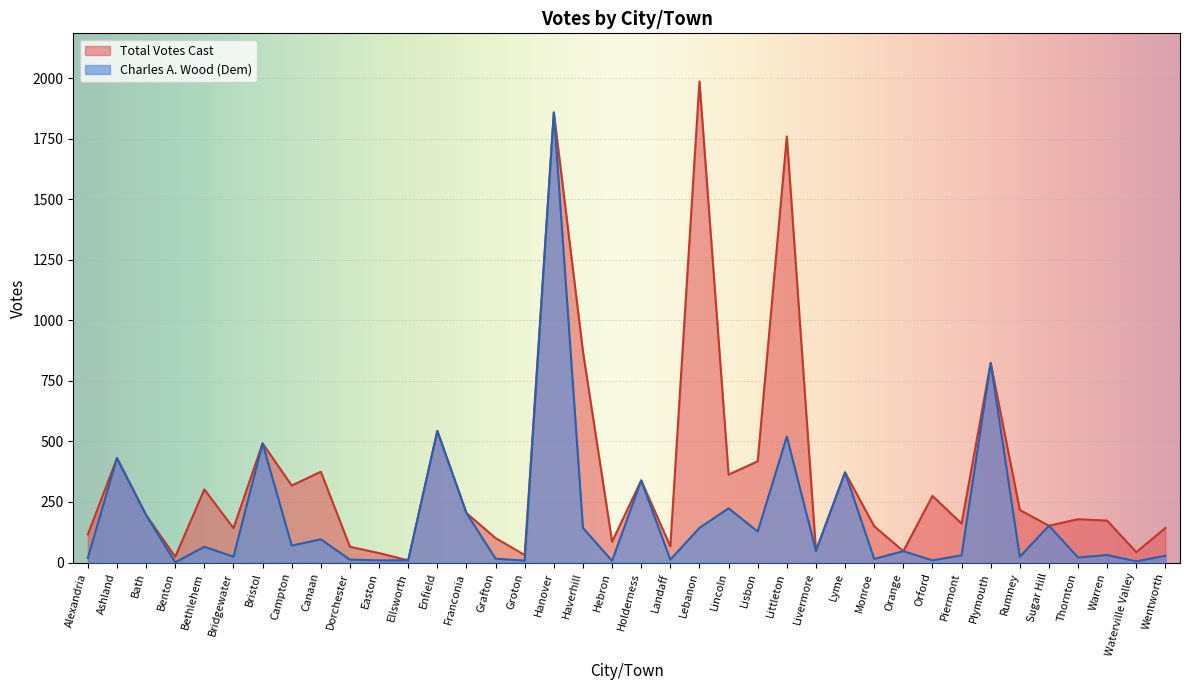

At which category does Total Votes Cast reach its first local peak?

Ashland